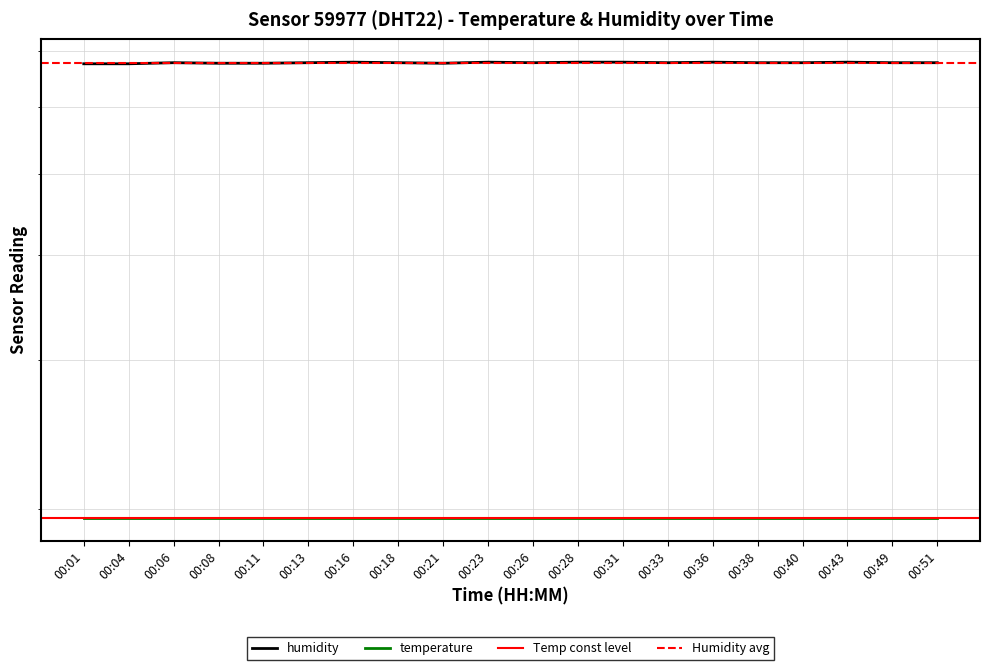

What is the approximate value at 00:08?

67.7